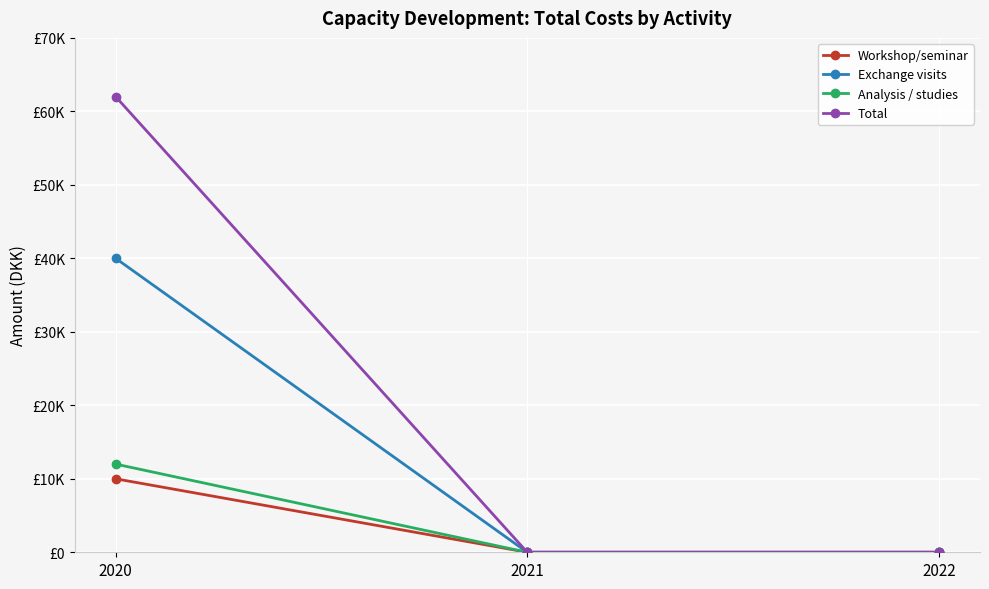

Which series changed the most between 2020 and 2022?

Total